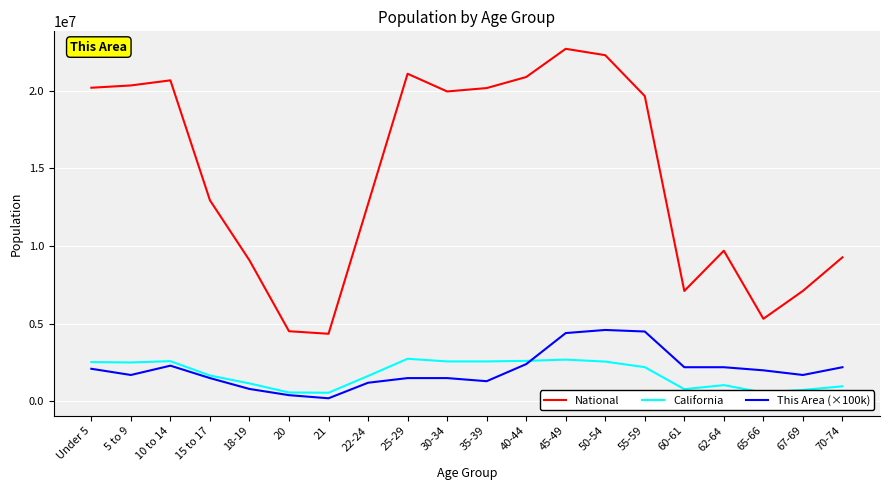

At which label is National closest to 13531442?

15 to 17